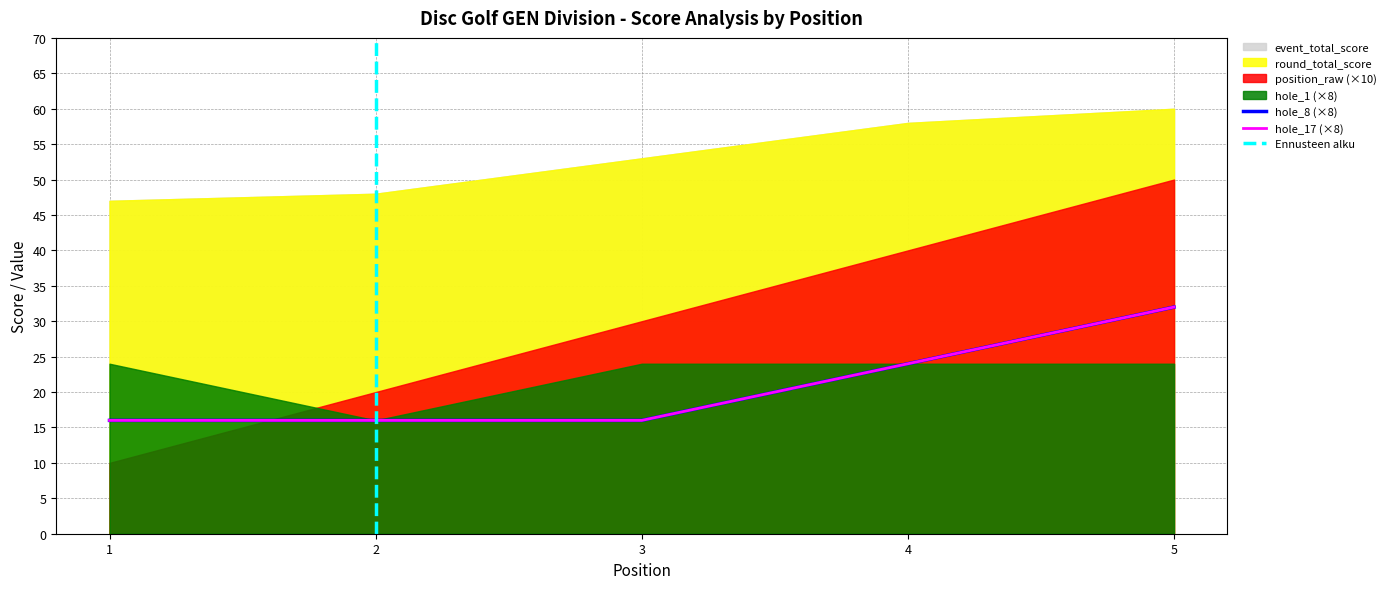

What is the value of the hole_17 point at the 2nd from the left?

2